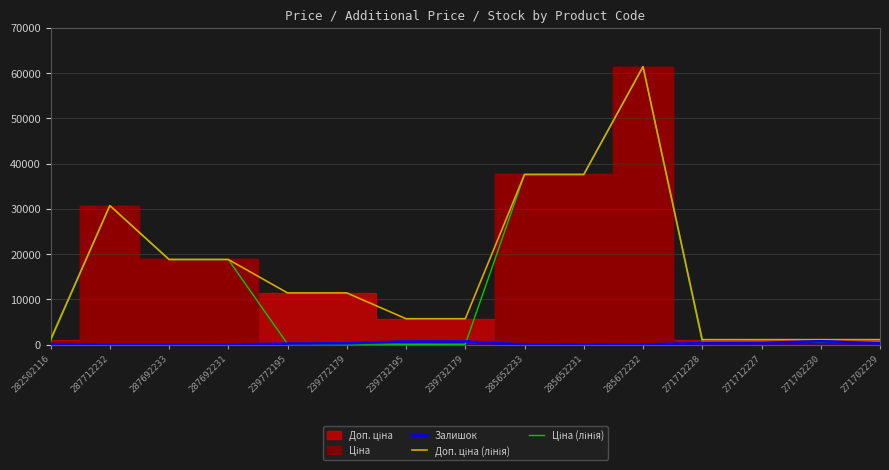

True or false: Залишок has a value of 242.7 at 271702230.

False